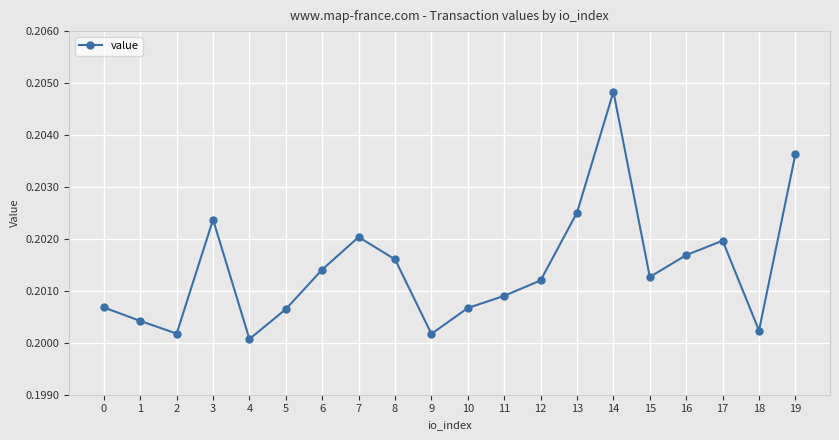

True or false: the data shows 0.3 at 12.

False